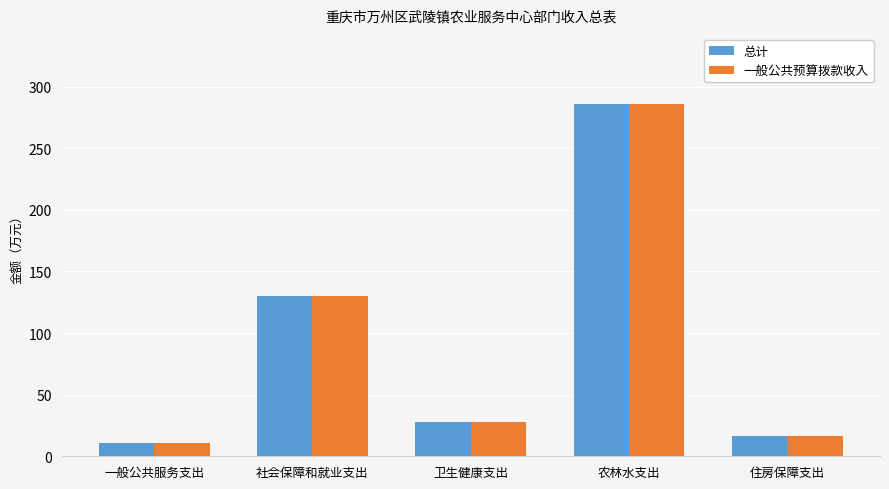

What is the average value of the 总计 series?

94.2